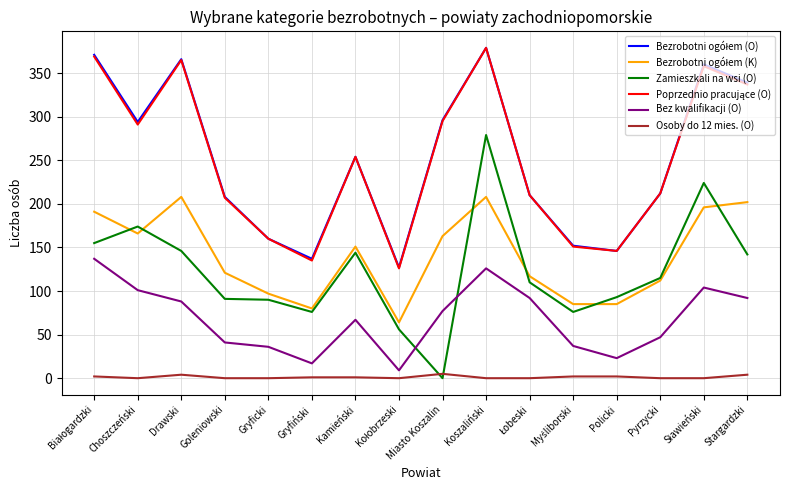

Which series has the widest spread of values?

Zamieszkali na wsi (O)